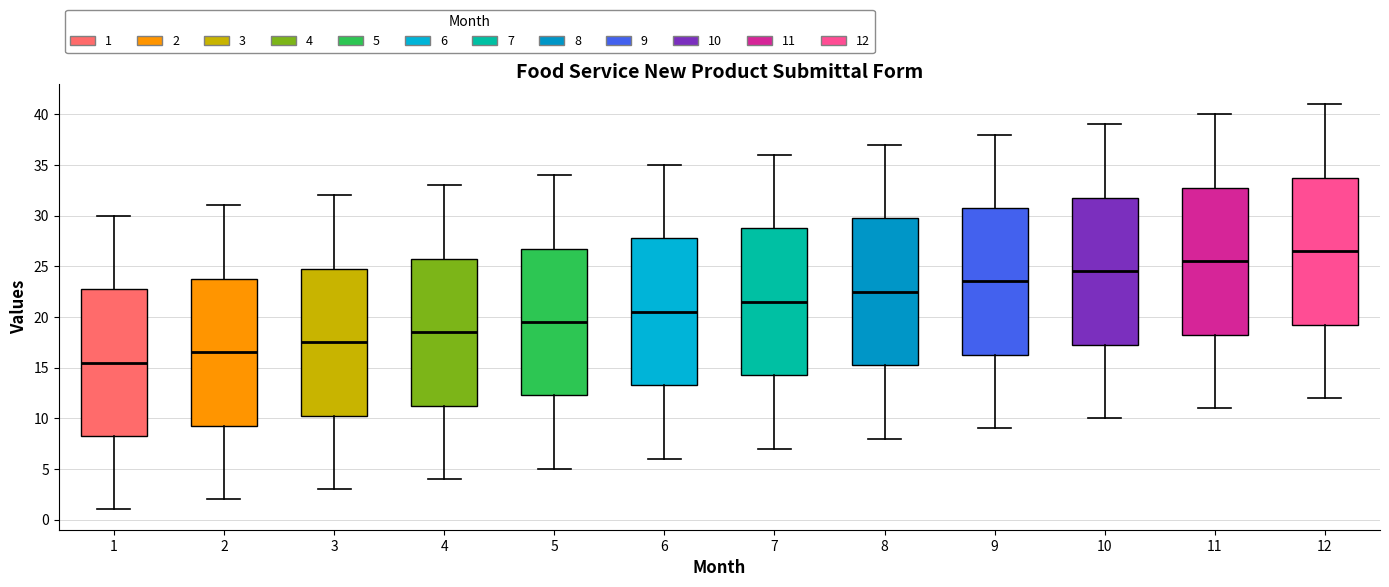

Which box has the lowest median line?

1